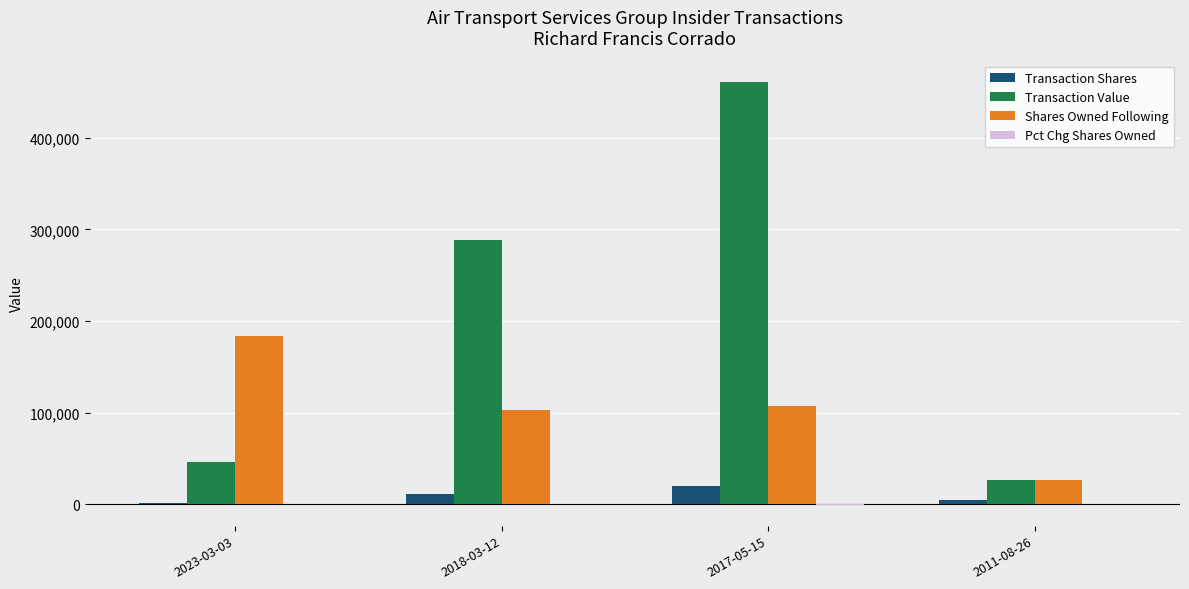

What is the highest value of the Shares Owned Following series?

183222